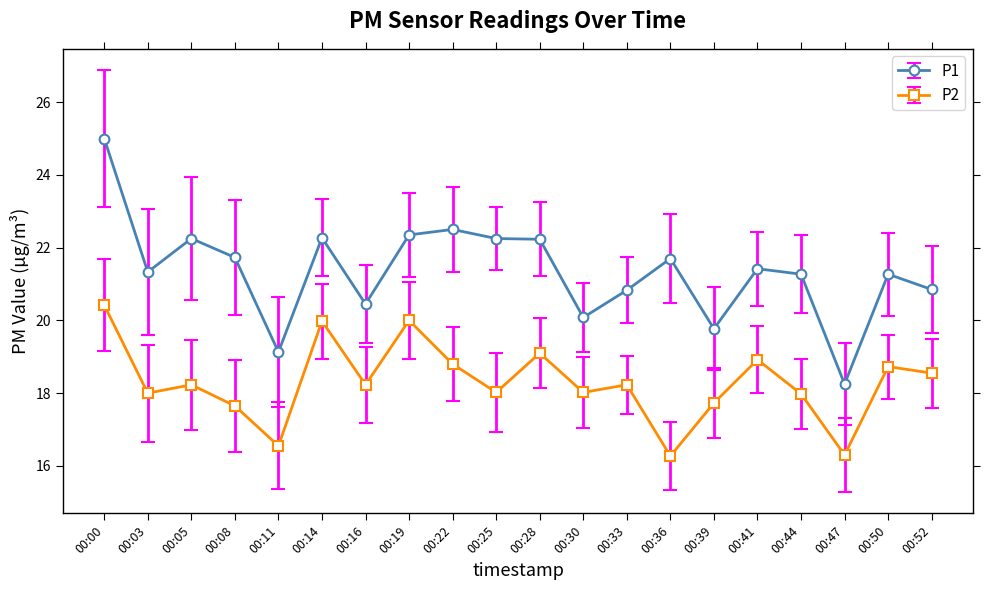

Which series has the largest range (max minus min)?

P1